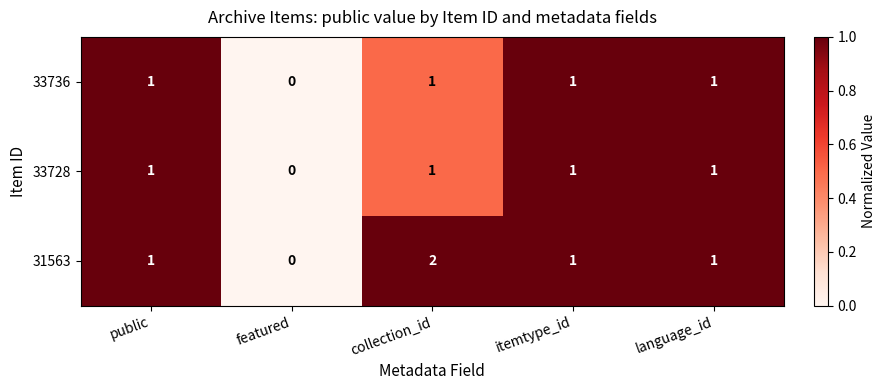

How many categories are shown in the chart?

5